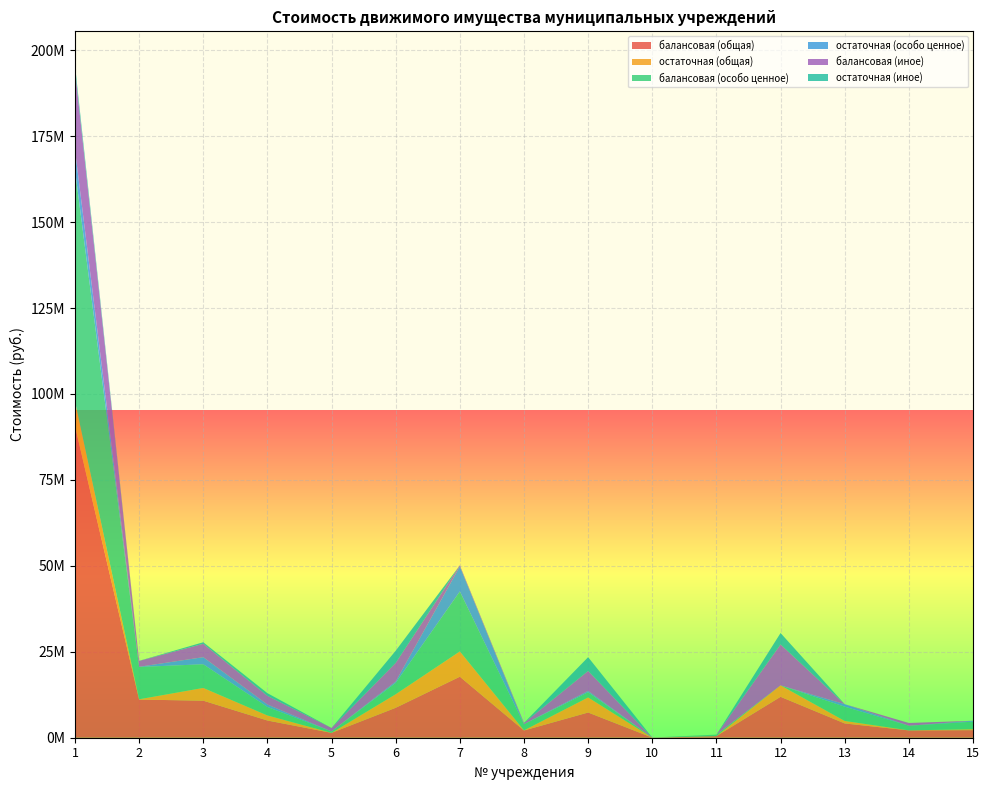

Reading left to right, what are all the values shown in this chart?

балансовая (общая): 1=90662805.4	2=11093747.7	3=10779812.9	4=5011127.9	5=1416296.1	6=8707462.4	7=17752424.9	8=2101973.2	9=7334819.1	10=25747.1	11=466833.8	12=11903936.5	13=4153425.5	14=2134948.0	15=2209285.8
остаточная (общая): 1=7191077.0	2=92504.3	3=3705485.7	4=1467962.3	5=4211.3	6=3948105.6	7=7355742.0	8=54368.7	9=4382366.6	10=0.0	11=0.0	12=3325760.6	13=728186.2	14=9549.5	15=266659.7
балансовая (особо ценное): 1=67389783.0	2=9395672.4	3=6882045.4	4=2474387.8	5=410085.8	6=3296112.0	7=17442821.3	8=1763761.3	9=1526714.1	10=0.0	11=436833.8	12=0.0	13=4153425.5	14=1333062.4	15=2195050.8
остаточная (особо ценное): 1=5810982.5	2=57541.4	3=2062341.5	4=704729.2	5=0.0	6=410365.6	7=7295027.7	8=54368.7	9=379239.2	10=0.0	11=0.0	12=0.0	13=728186.2	14=9549.5	15=266659.7
балансовая (иное): 1=23273022.4	2=1698075.3	3=3897767.5	4=2536740.1	5=1006210.2	6=5411350.4	7=309603.6	8=338211.9	9=5808105.0	10=25747.1	11=0.0	12=11903936.5	13=0.0	14=801885.6	15=0.0
остаточная (иное): 1=1380094.5	2=34962.9	3=449542.3	4=763233.1	5=0.0	6=3537740.0	7=0.0	8=0.0	9=4003127.4	10=0.0	11=0.0	12=3325760.6	13=0.0	14=0.0	15=0.0